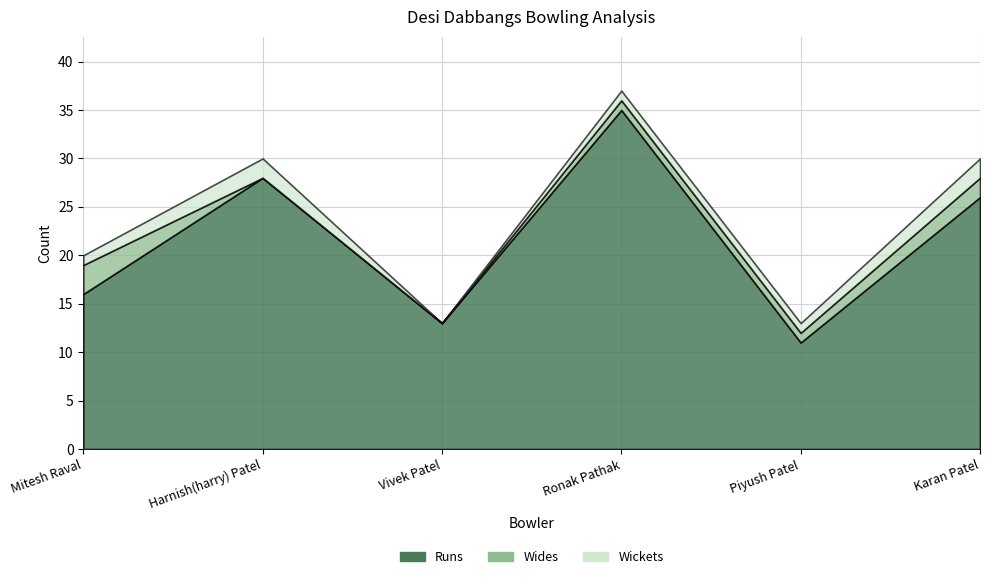

What is the average value of the Runs series?

22